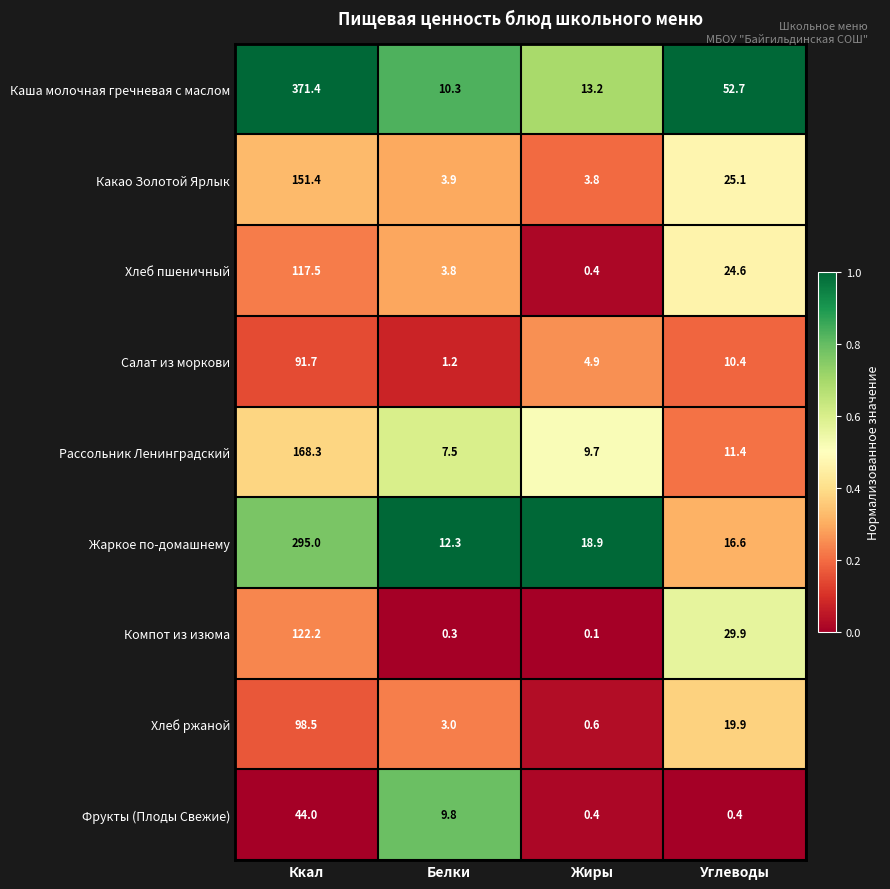

Is it true that Каша молочная гречневая с маслом equals 100.6 at Ккал?

False